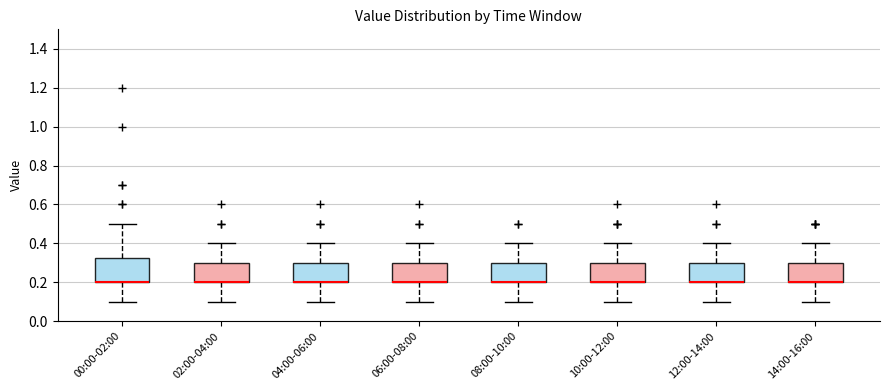

Comparing the boxes themselves (not the whiskers), which one is the tallest?

00:00-02:00